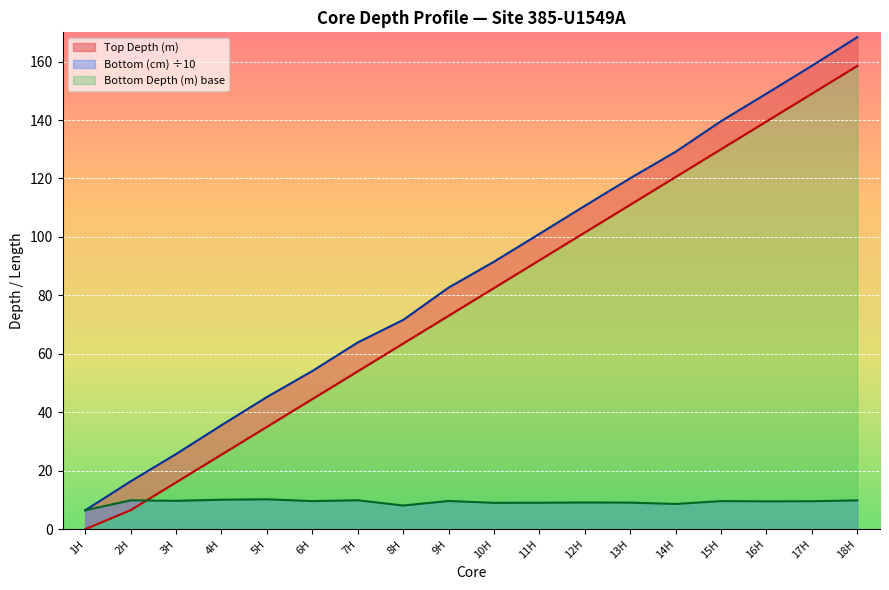

The Bottom Depth (m) series shows 25.0 at 8H. True or false?

False